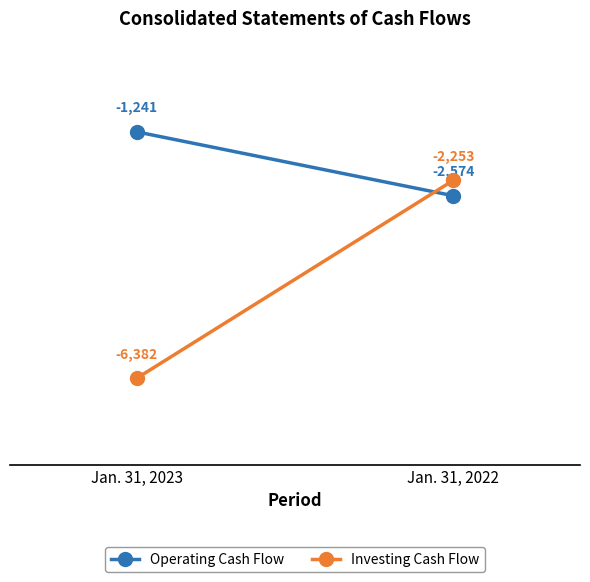

What is the sum of all Operating Cash Flow values?

-3815